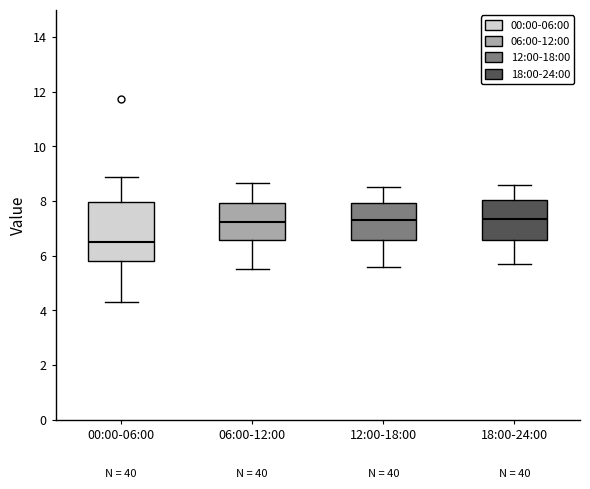

Comparing the boxes themselves (not the whiskers), which one is the tallest?

00:00-06:00